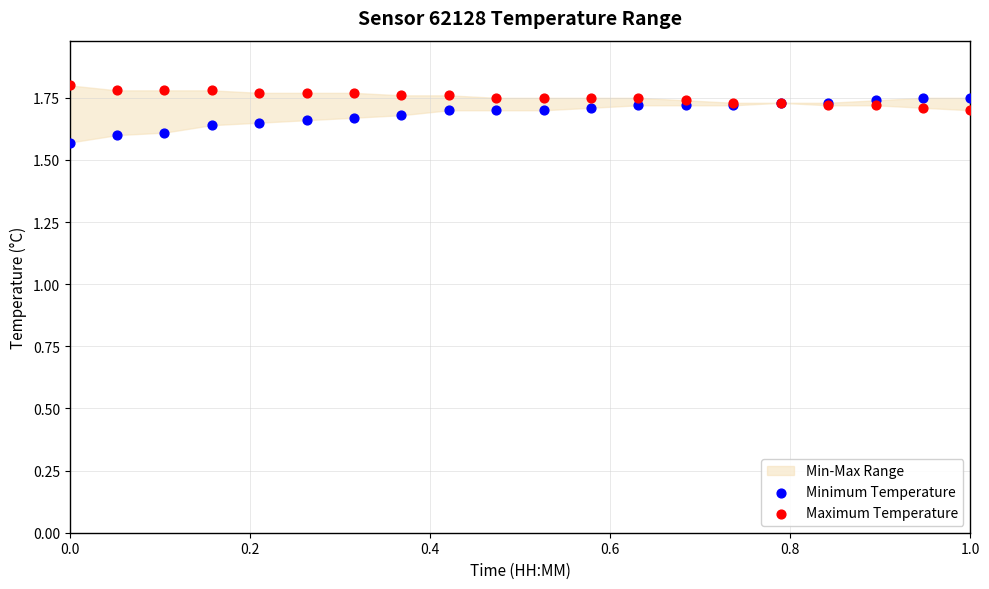

Which series reaches the minimum Y coordinate?

Minimum Temperature